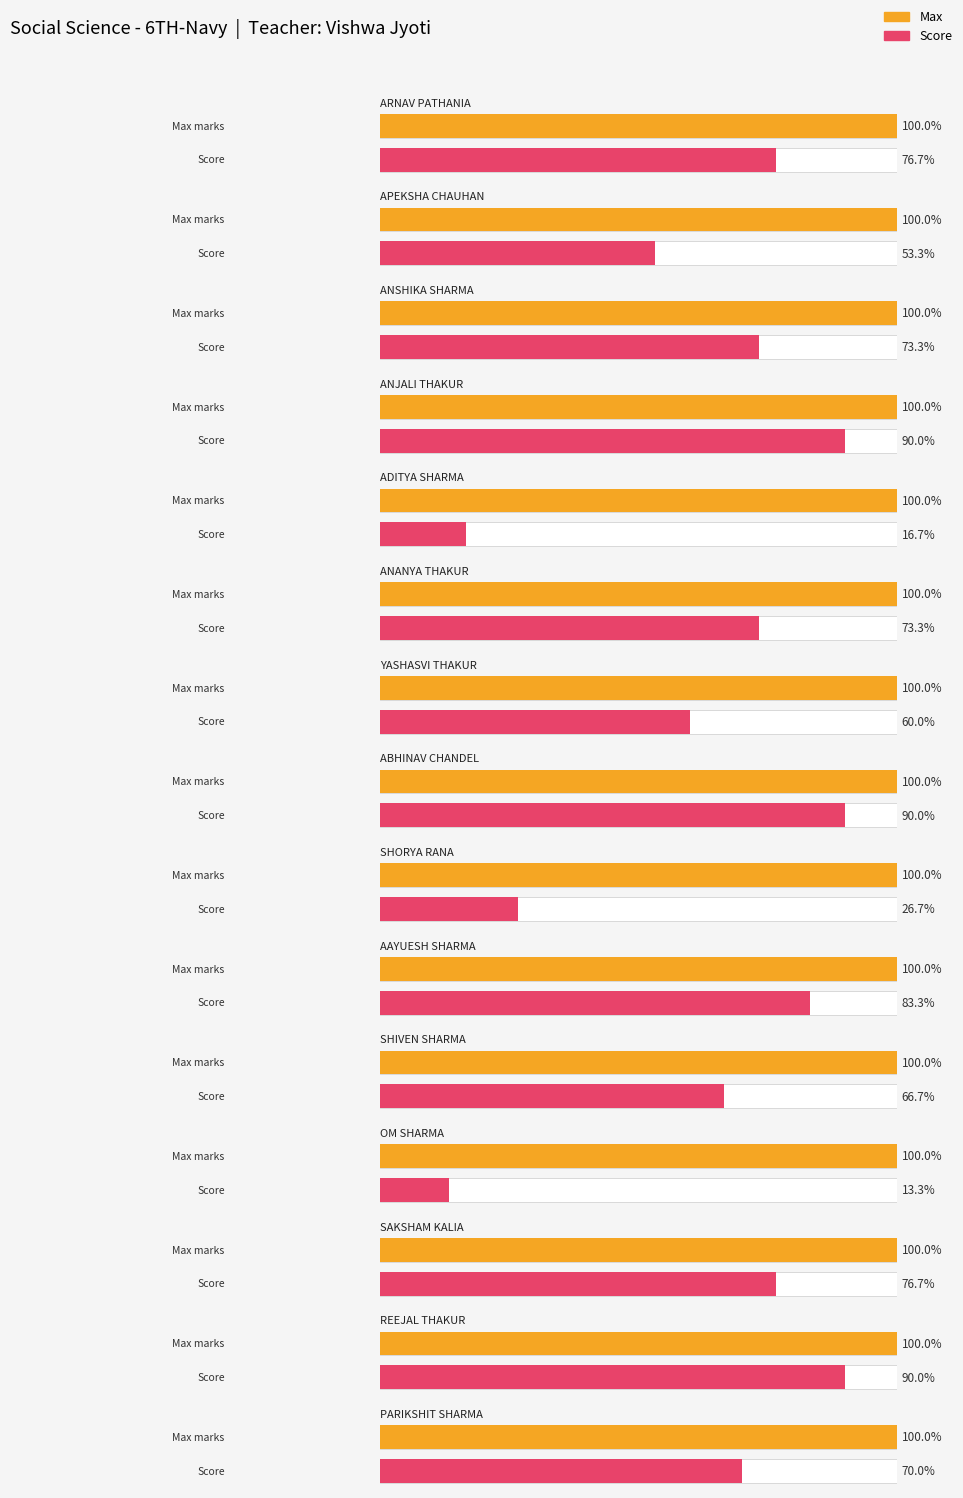

What is the label of the 6th bar from the right?

AAYUESH SHARMA